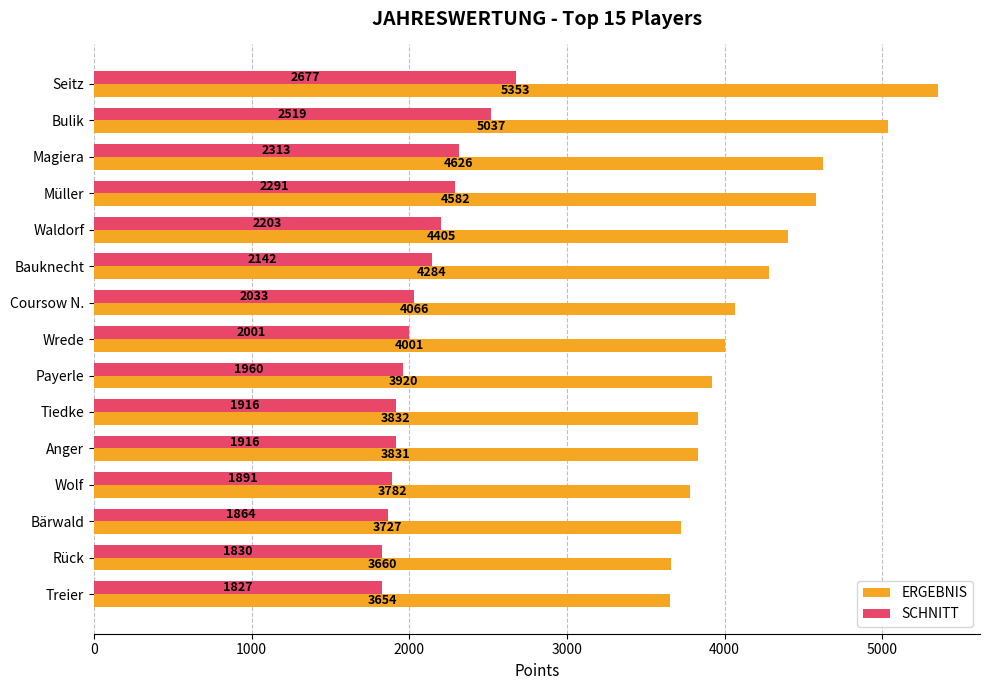

At which label is SCHNITT closest to 2252?

Müller